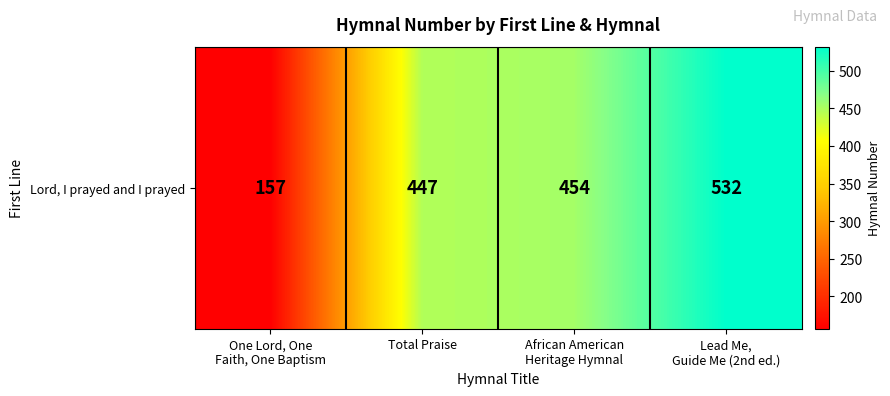

What is the average value?

398